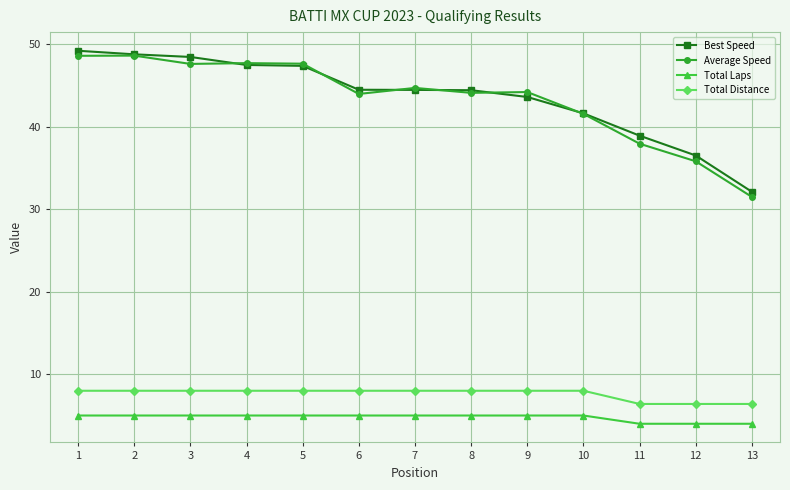

What is the total value across all series at 7?

102.2